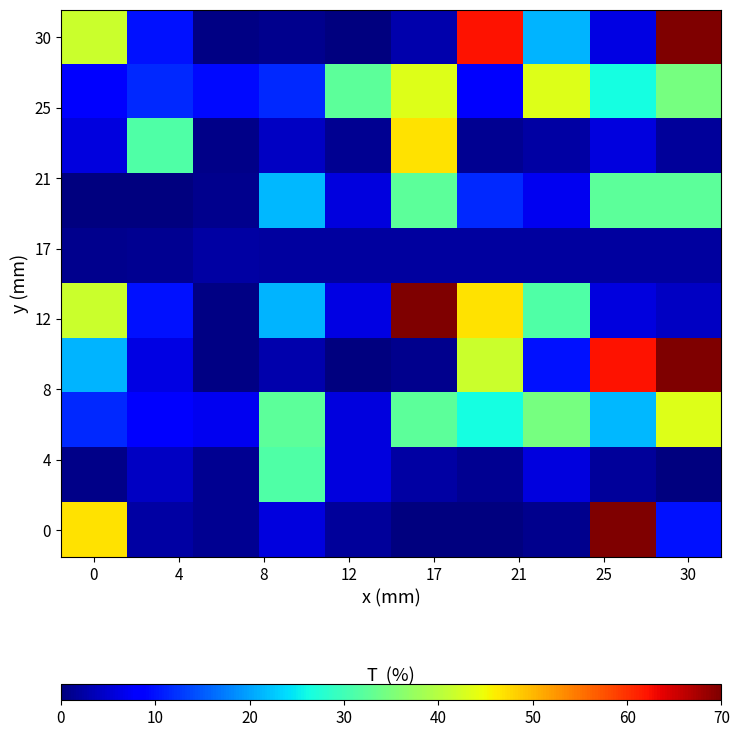

At how many categories does at least one series exceed 3?

10